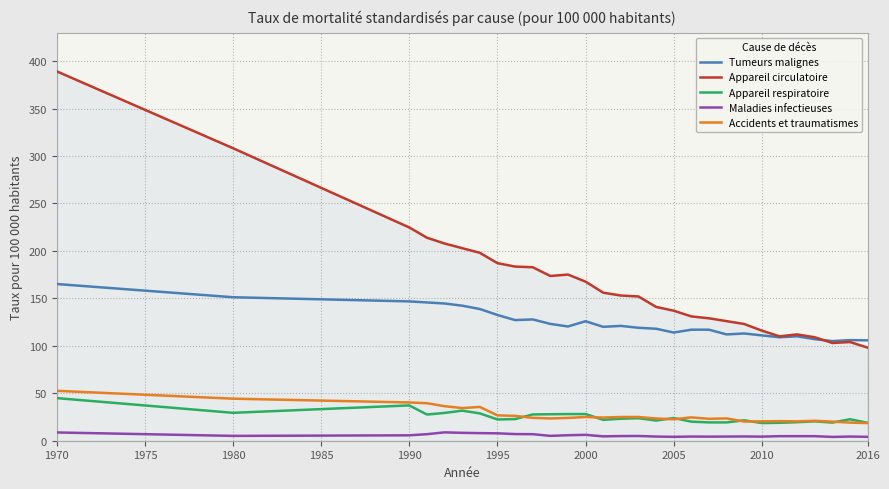

What is the lowest value of the Appareil respiratoire series?

18.6